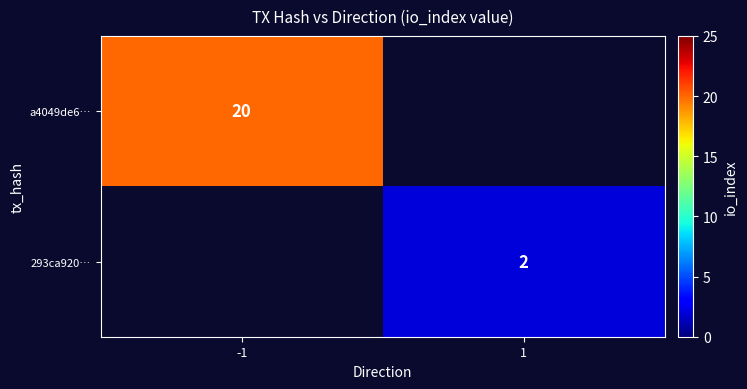

True or false: a4049de6… has a value of 29 at -1.

False